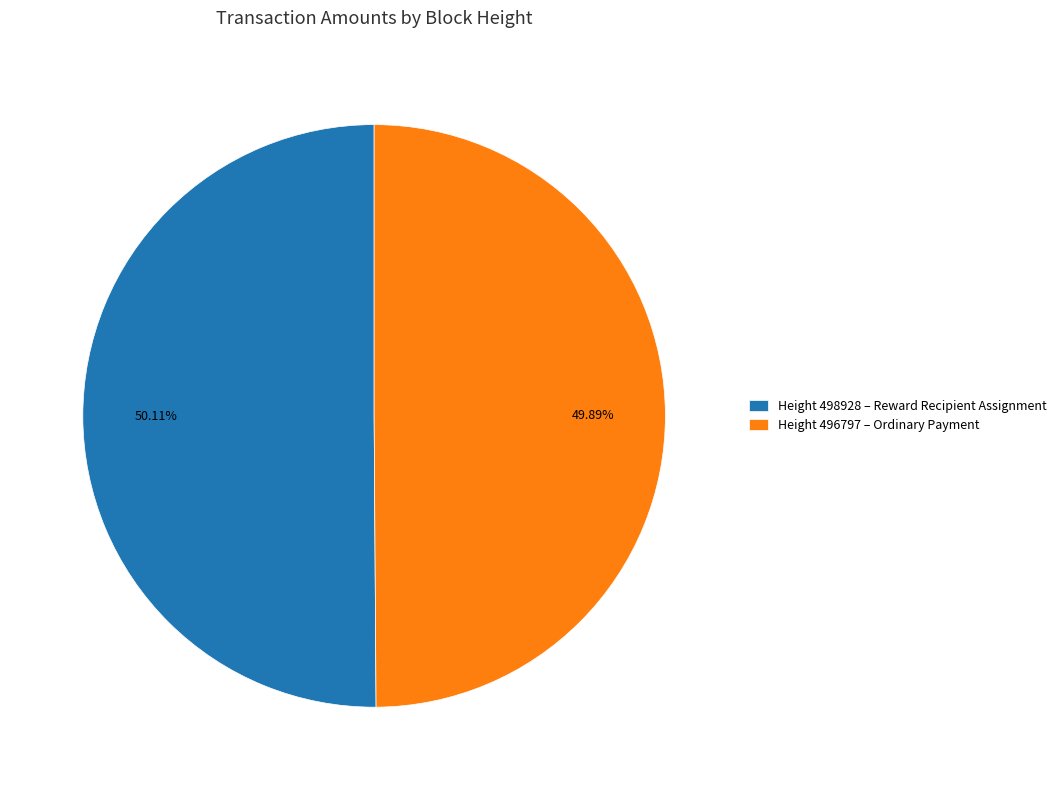

Is there a majority slice in this chart?

Yes